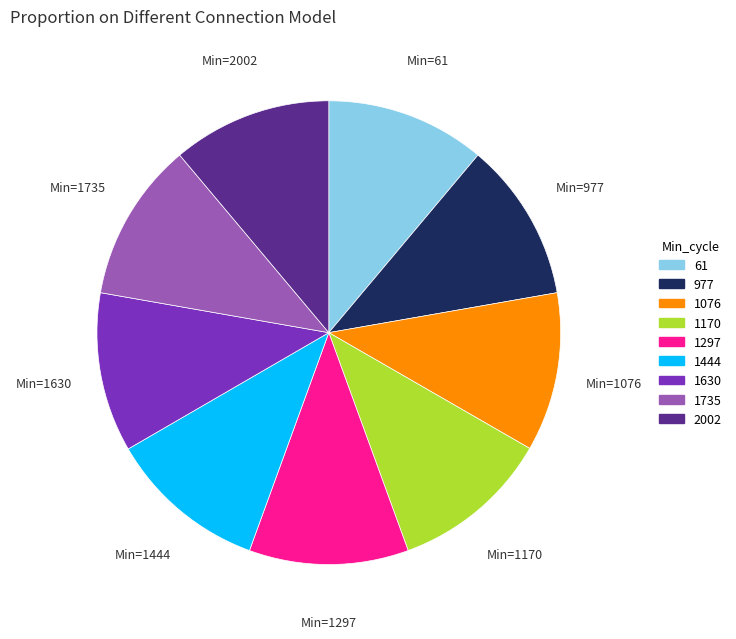

Combined, do 2002 and 1076 account for over 50%?

No